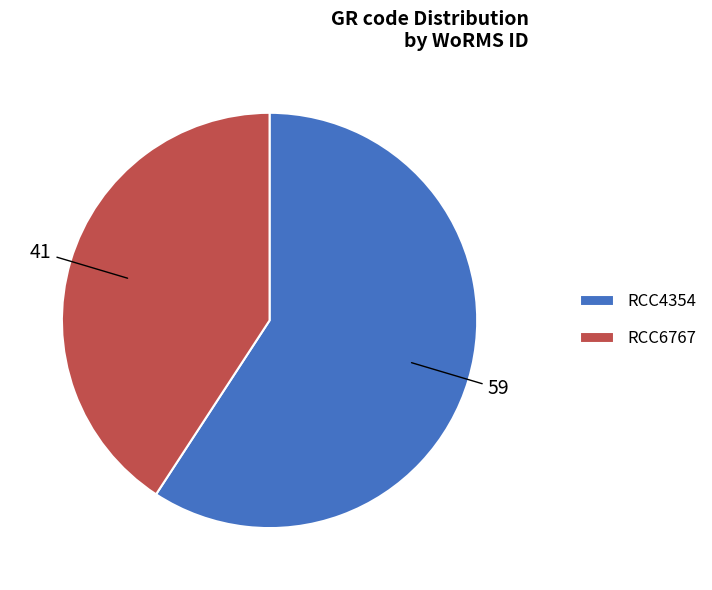

How many slices are in this pie chart?

2